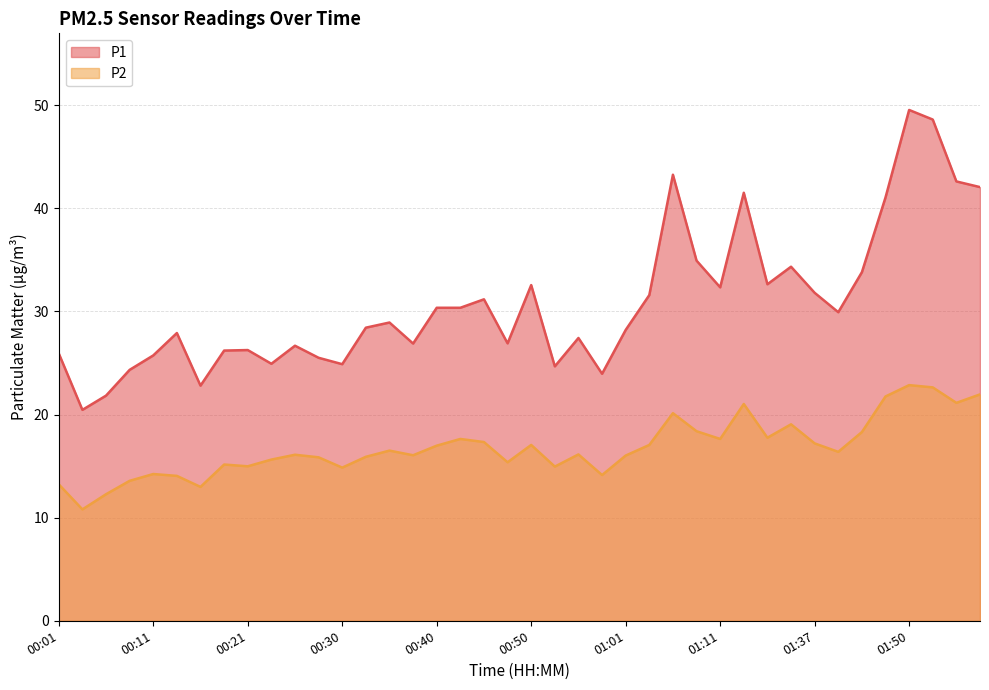

How many lines are shown in the chart?

2